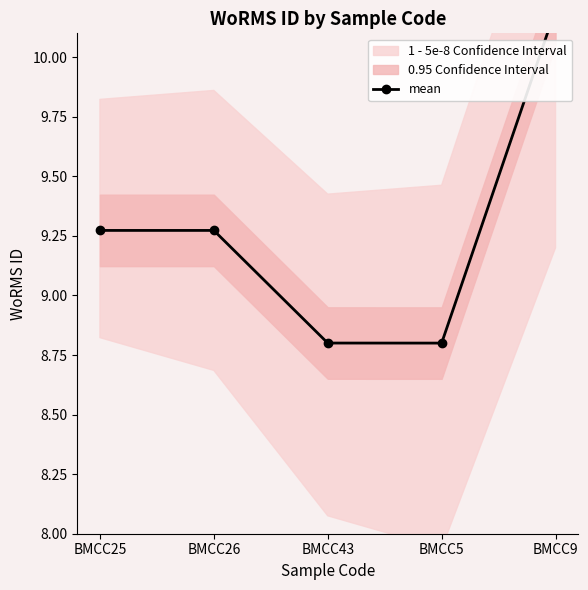

What is the label of the 1st point from the left?

BMCC25